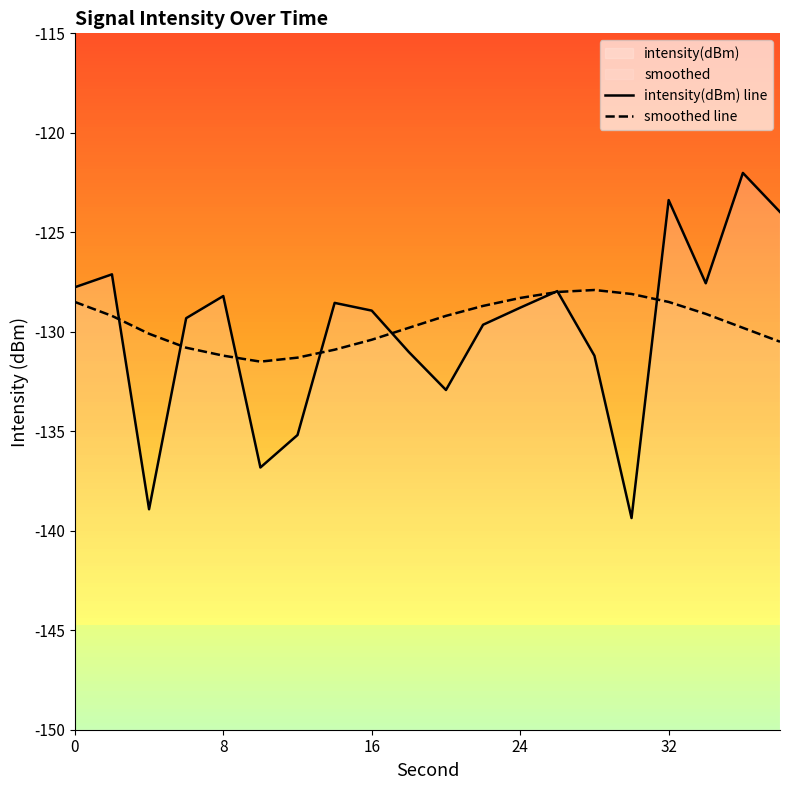

List the series in order of their overall mean, highest first.

smoothed line, intensity(dBm) line